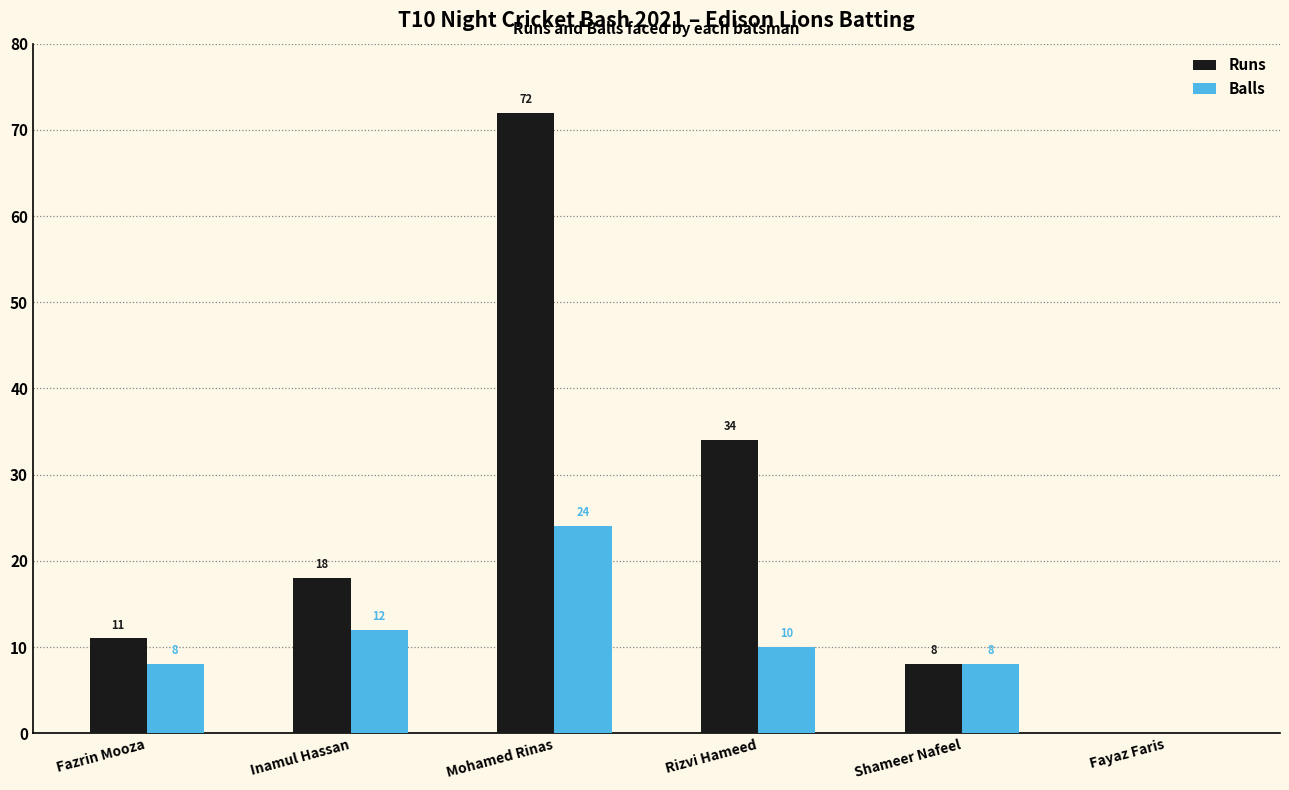

What is the average value of the Runs series?

24